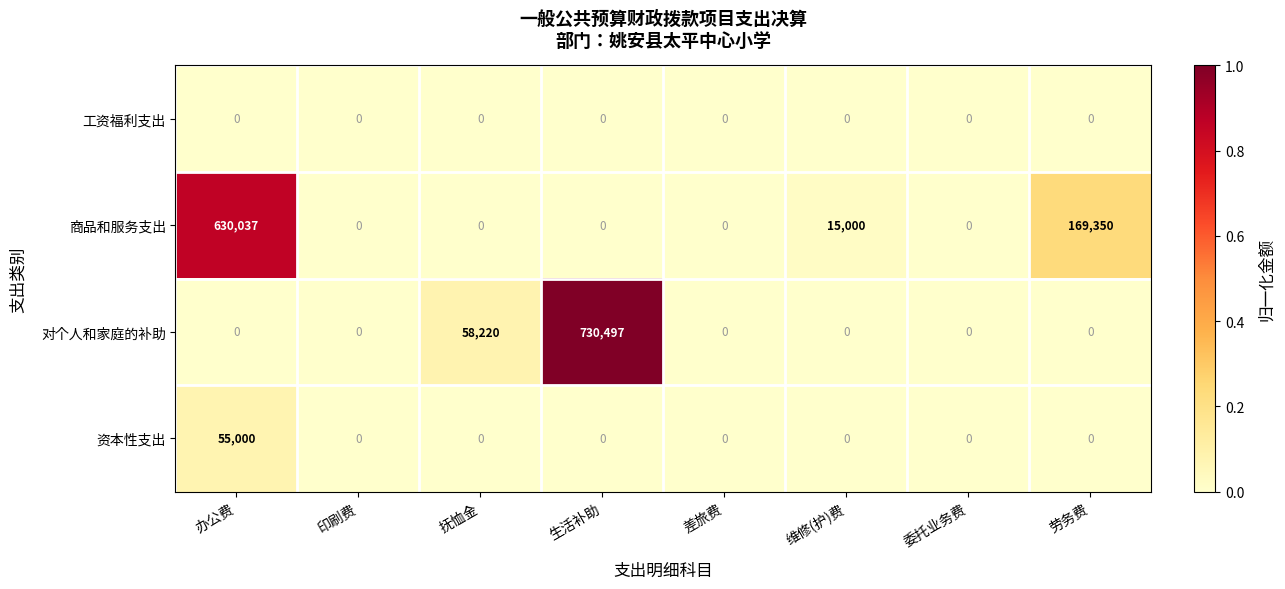

Which series has the largest total across all categories?

商品和服务支出